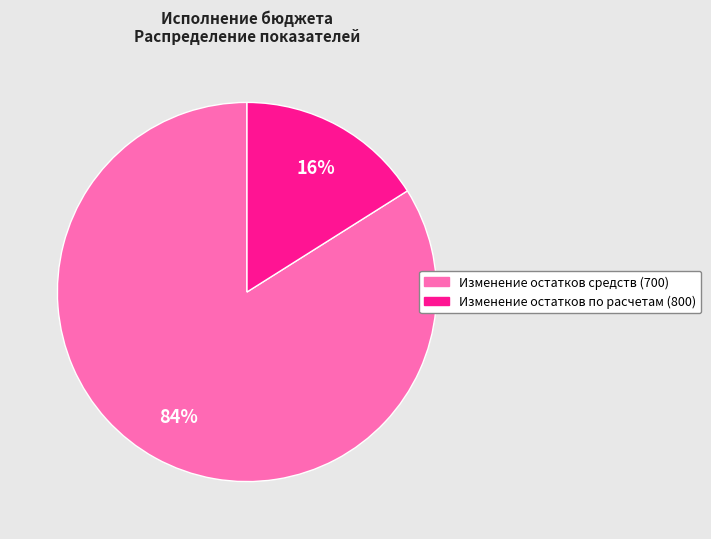

How many segments does this pie chart have?

2